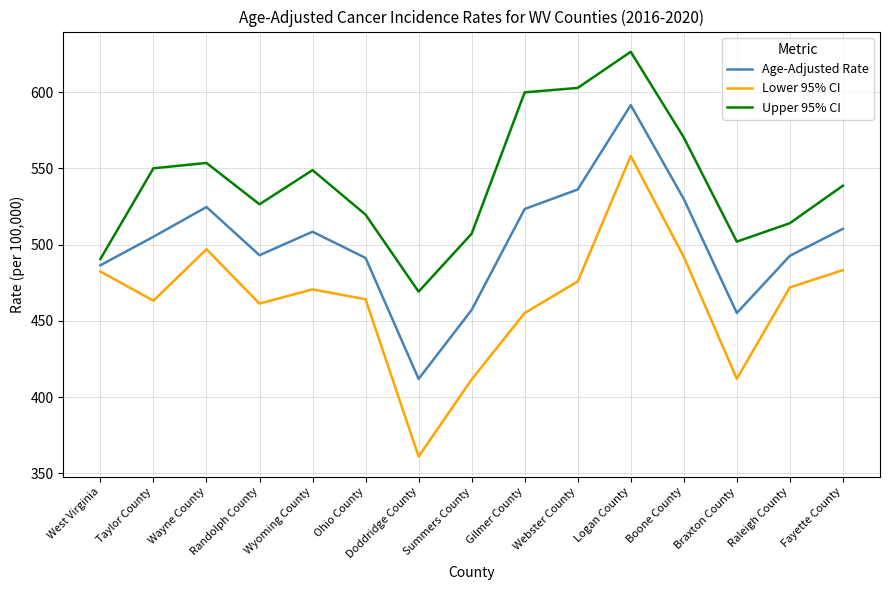

Is it true that Upper 95% CI equals 550.0 at Taylor County?

True